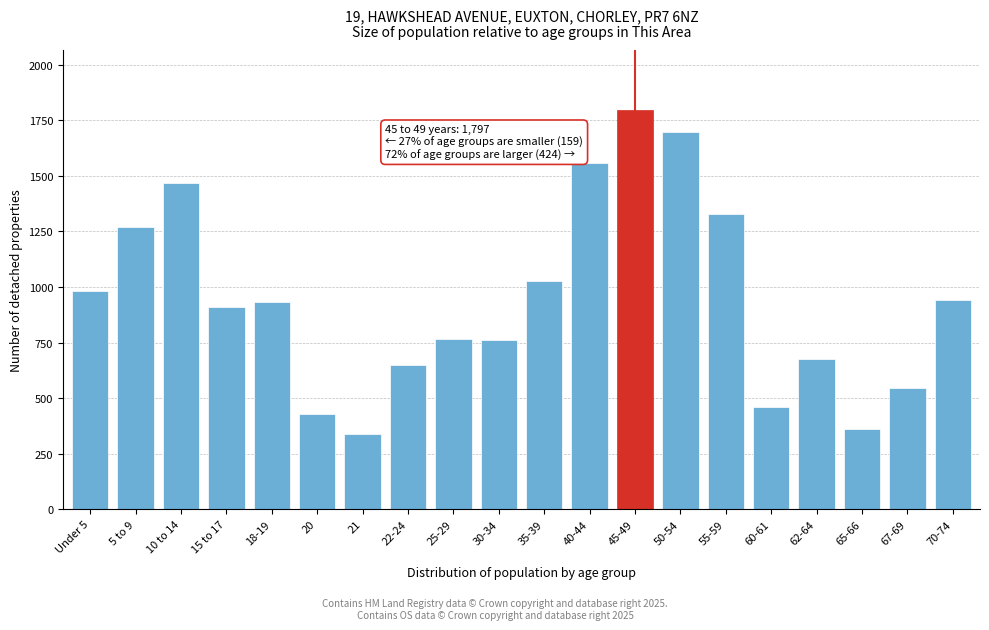

What is the value of the 16th bar from the left?

460